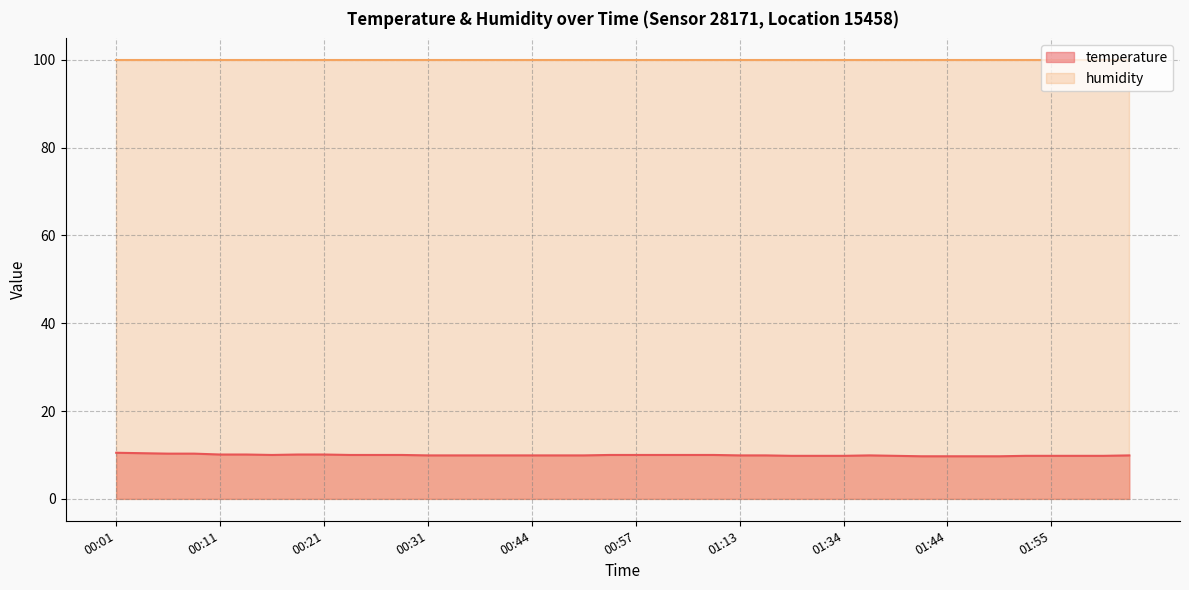

At which category does the data reach its first local valley?

00:16